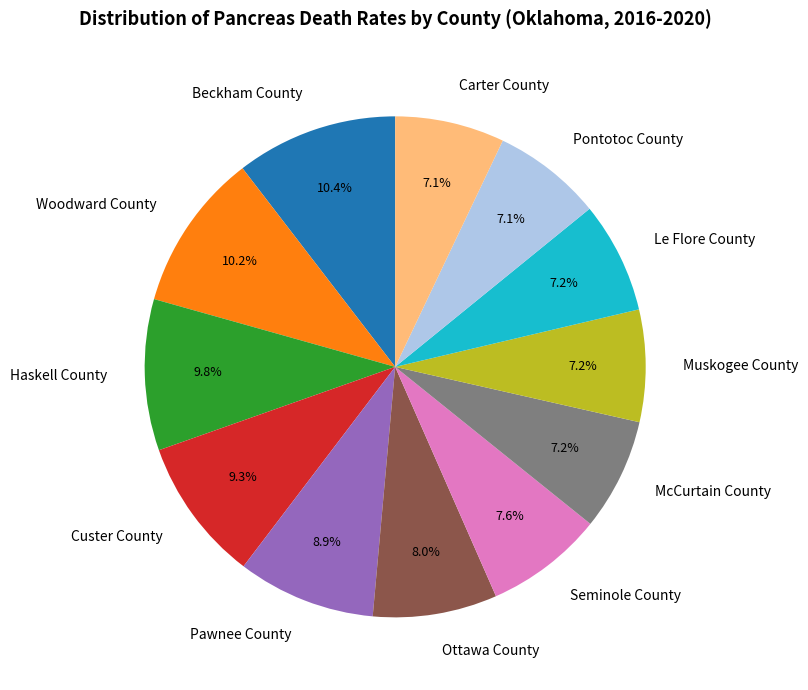

Approximately how many times larger is the value at McCurtain County compared to Custer County?

0.8